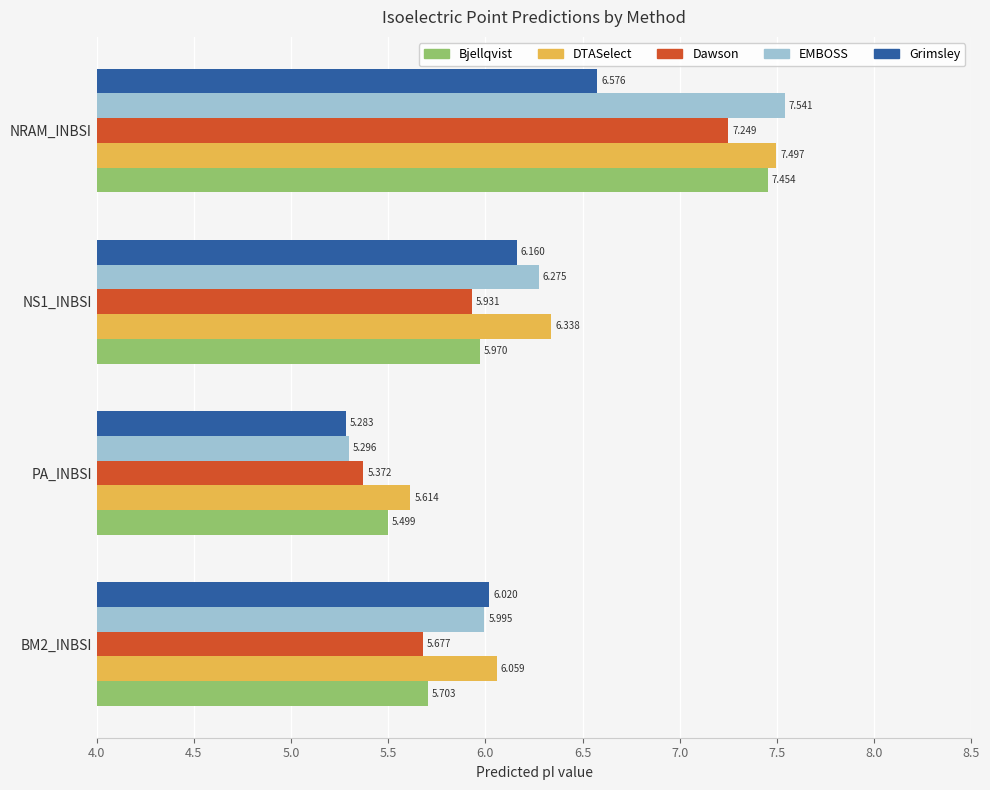

What are all the series names shown in the legend?

Bjellqvist, DTASelect, Dawson, EMBOSS, Grimsley